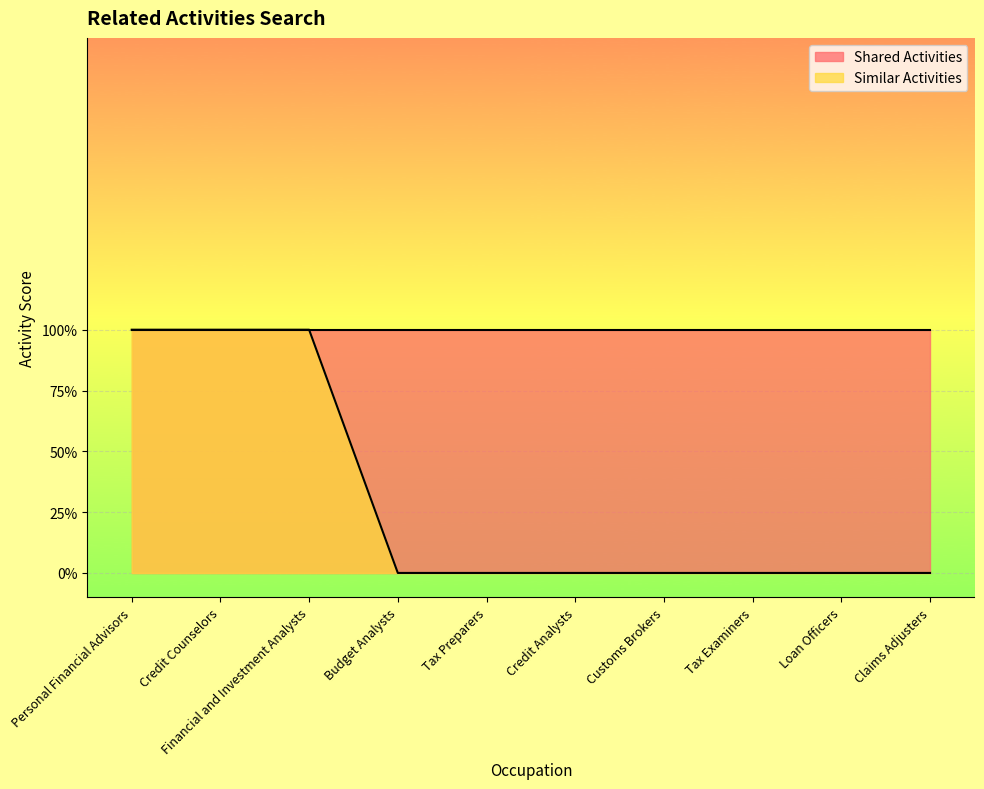

The chart shows a value of 1 at Financial and Investment Analysts. True or false?

True